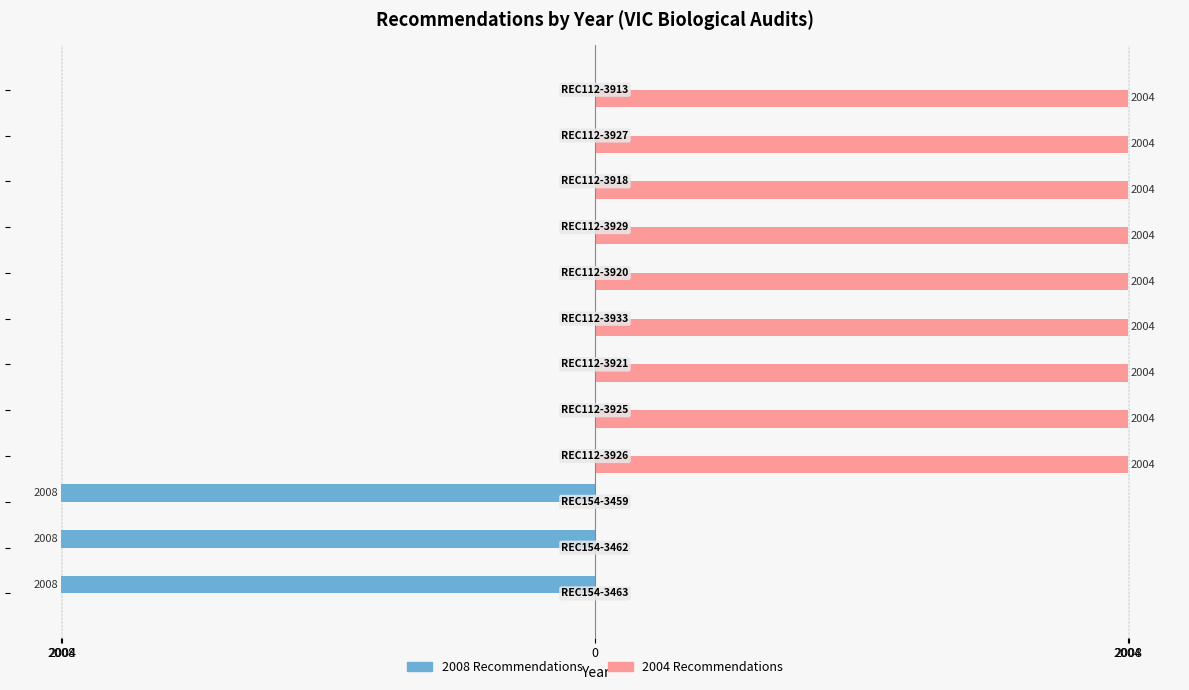

What are all the series names shown in the legend?

2008 Recommendations, 2004 Recommendations